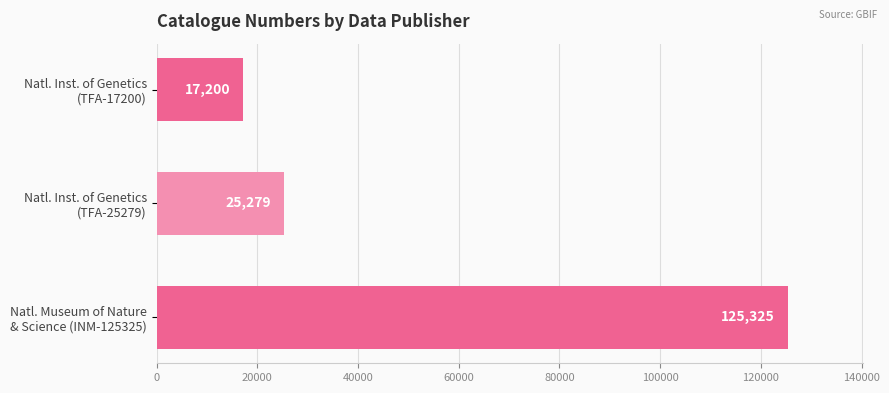

What is the maximum value shown in the chart?

125325